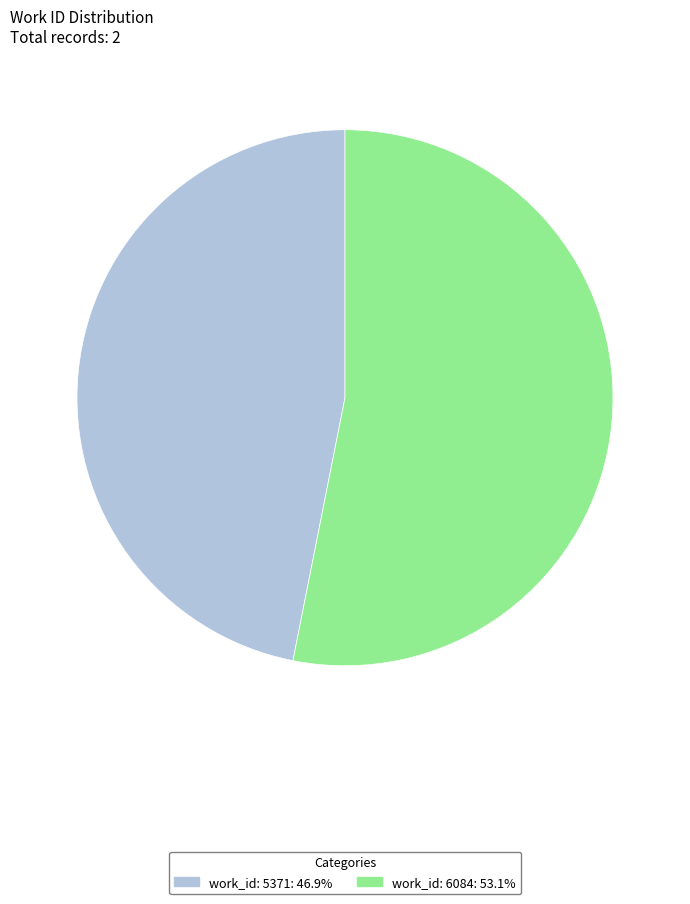

True or false: work_id: 5371 accounts for 47% of the total.

True